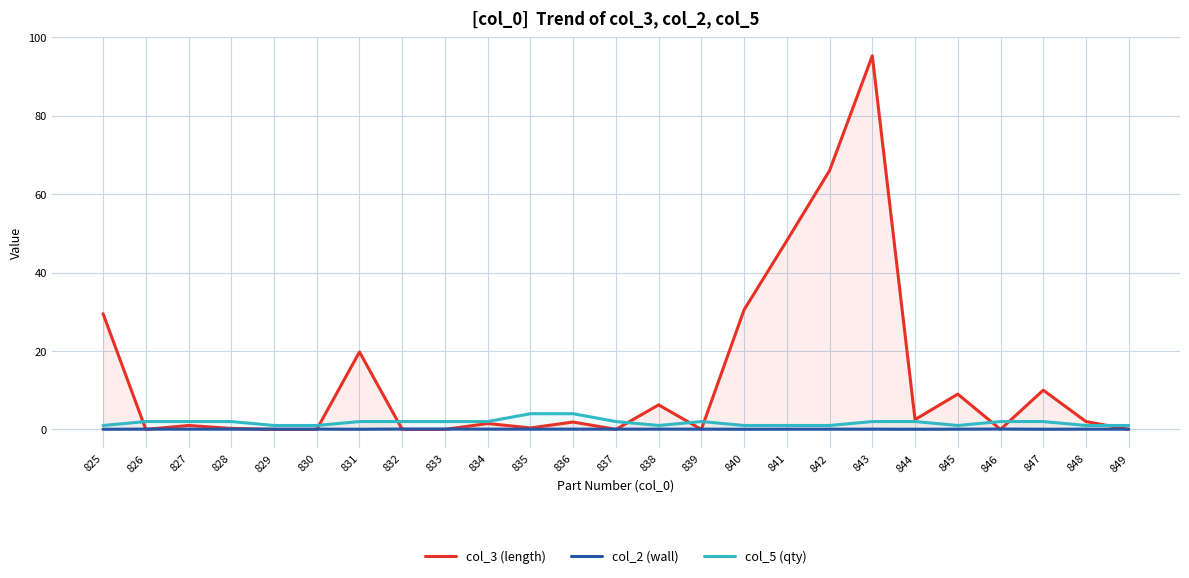

Between 834 and 839, which series saw the biggest shift?

col_3 (length)